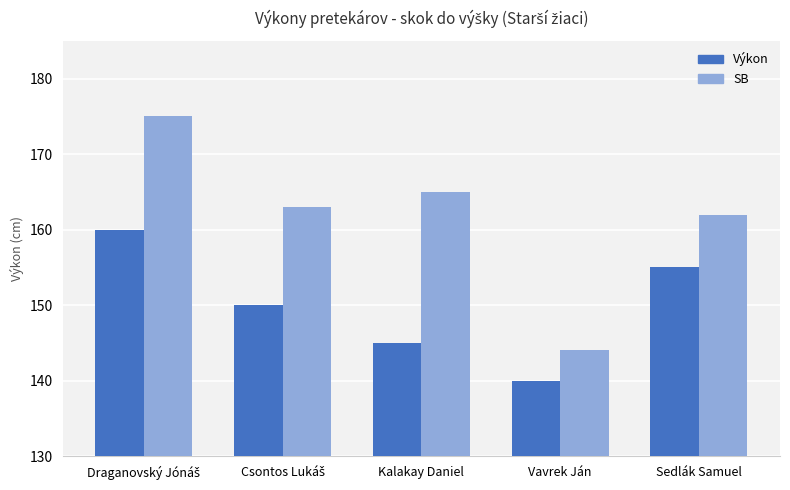

What is the label of the 4th bar from the left?

Vavrek Ján